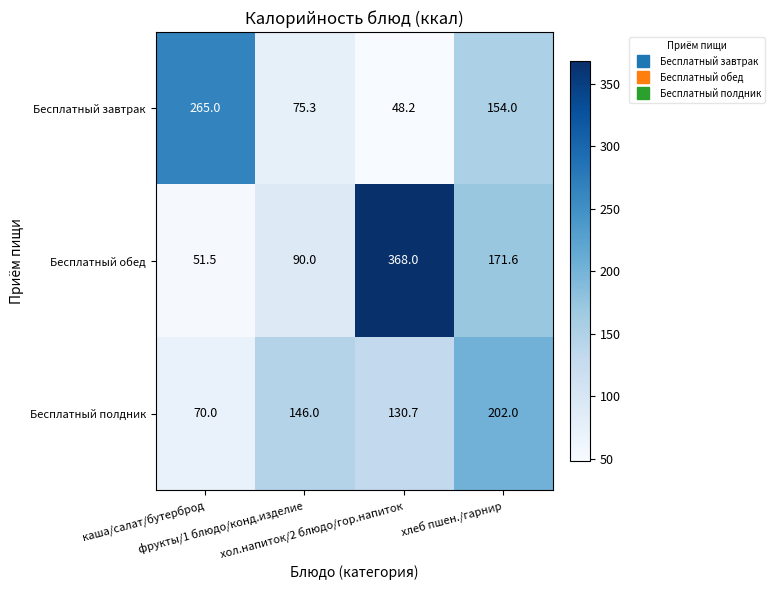

What is the lowest value of the Бесплатный полдник series?

70.0